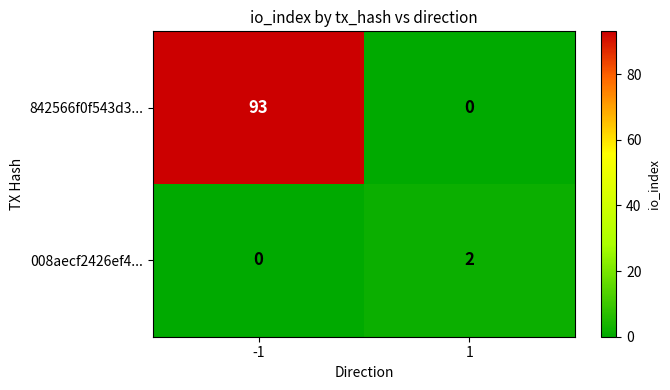

List the series in order of their overall mean, lowest first.

008aecf2426ef4..., 842566f0f543d3...